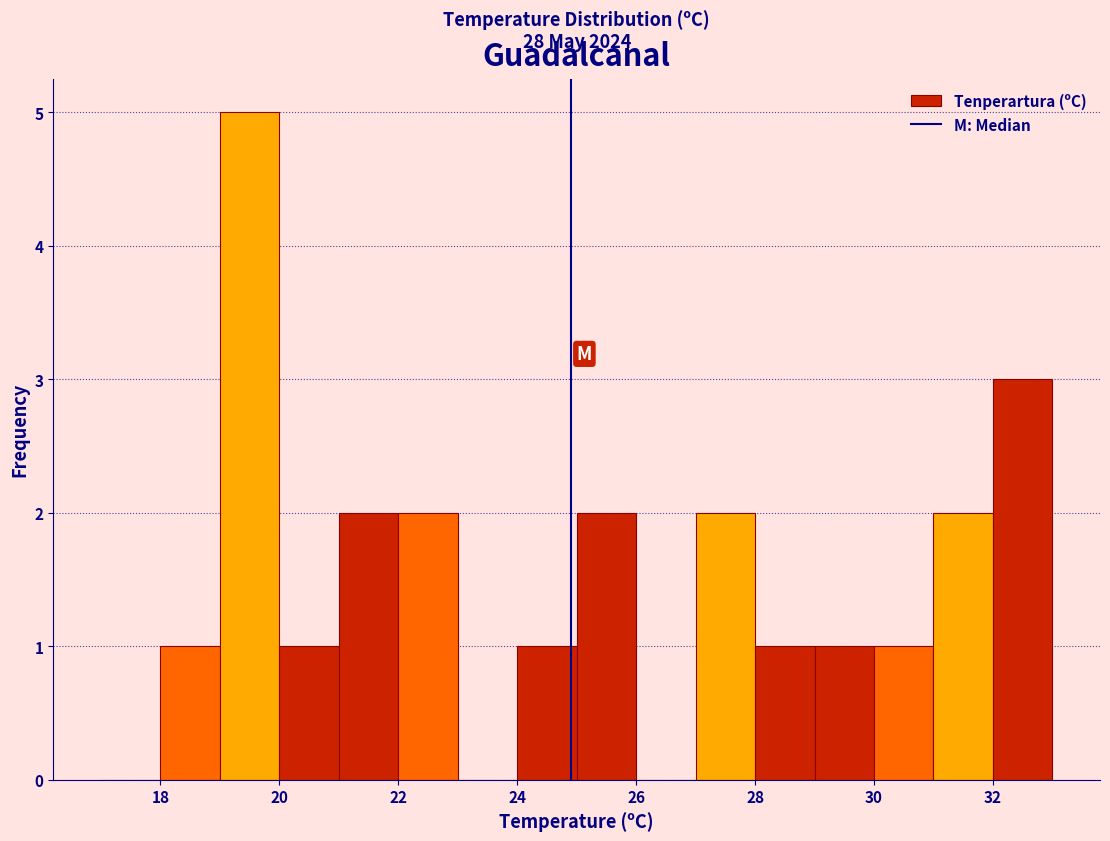

Which range on the x-axis has the tallest bar?

19 to 20